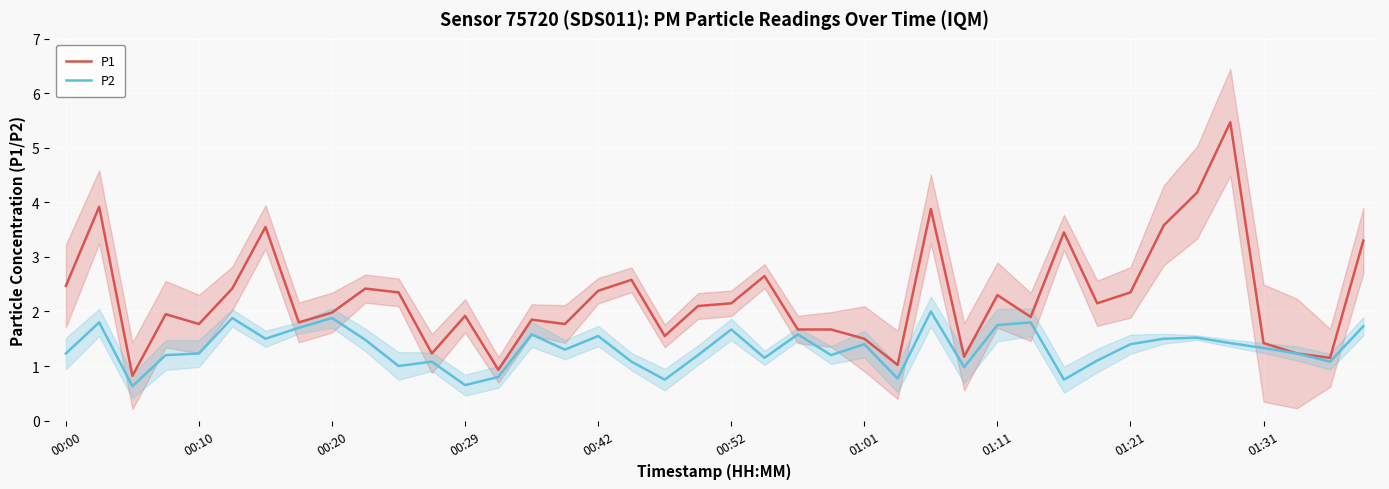

What is the lowest value of the P2 series?

0.6